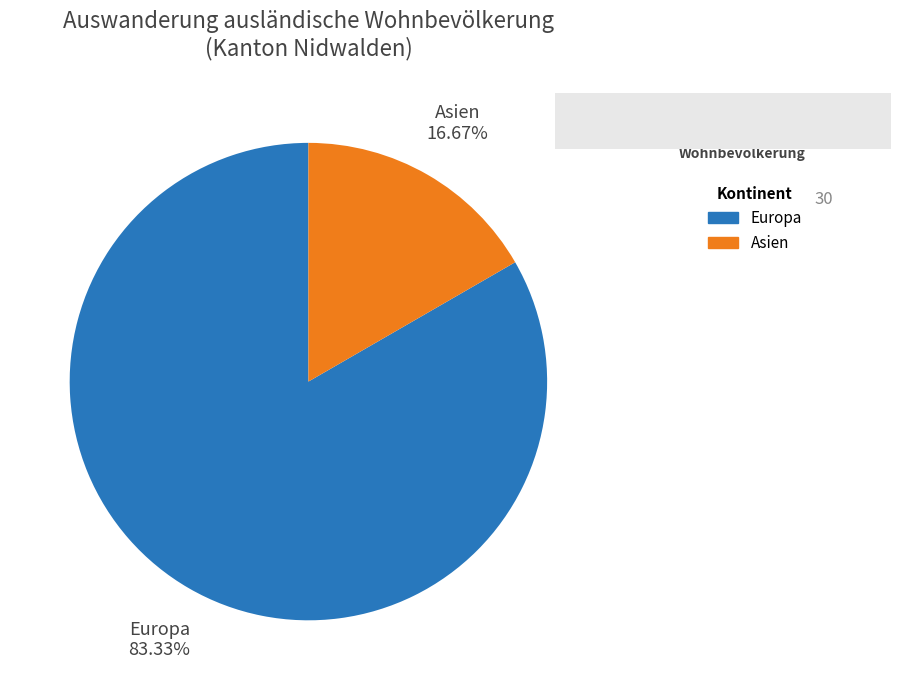

Between Europa and Asien, which is larger?

Europa